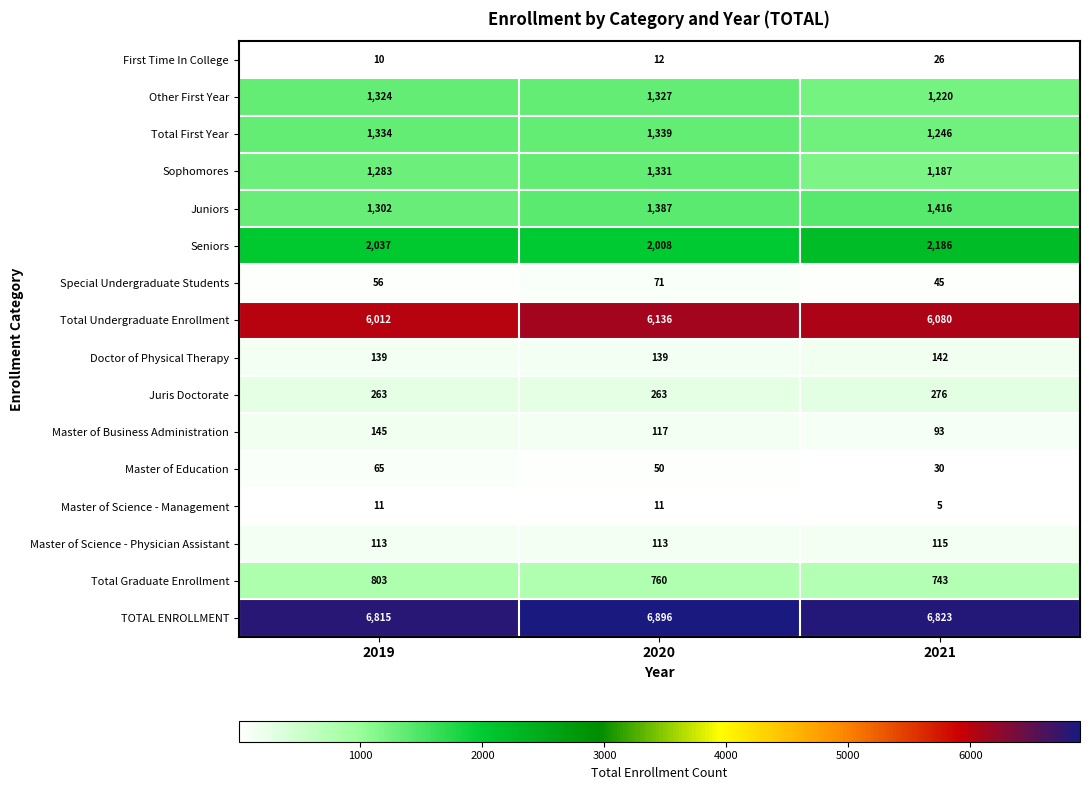

What is the smallest value displayed?

5